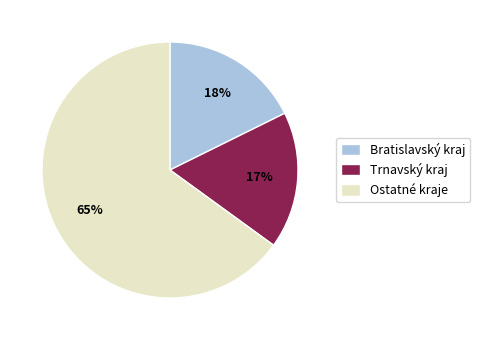

Count the number of slices in the pie.

3